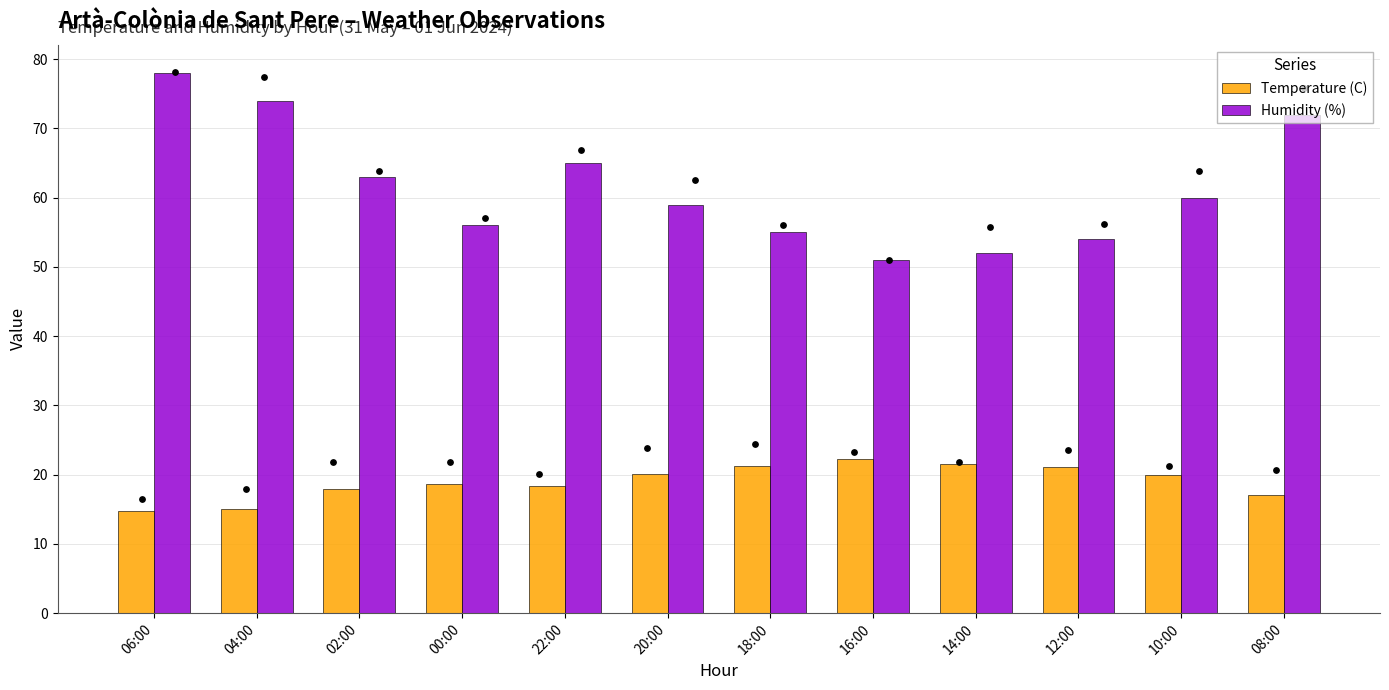

What is the total value across all series at 08:00?

89.1